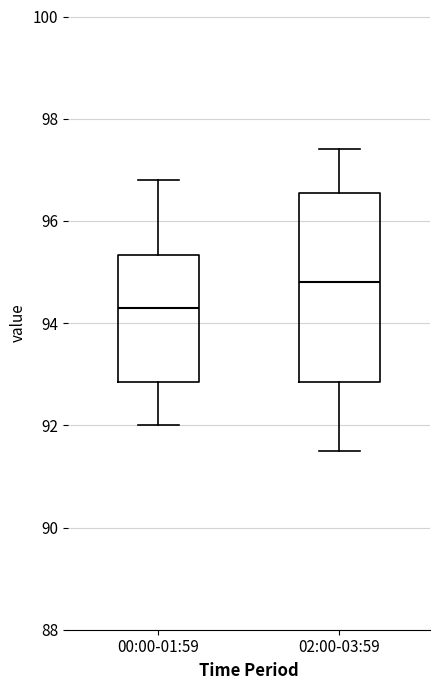

Which box has the lowest median line?

00:00-01:59